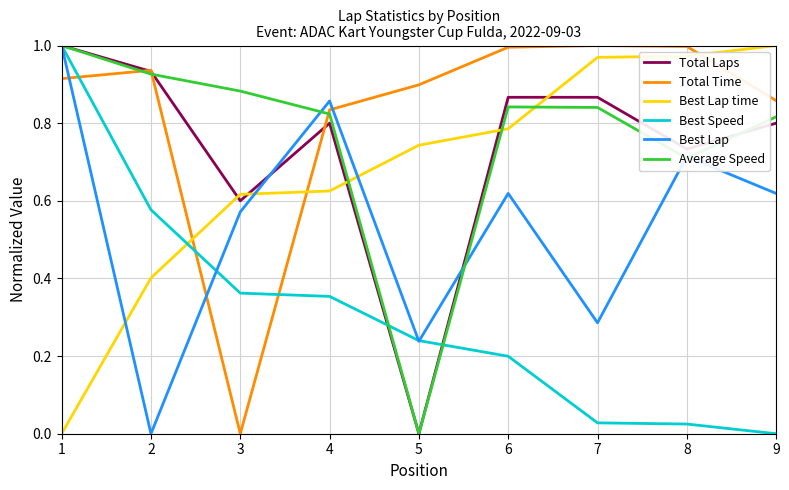

In Best Lap, how many points are higher than both neighbors (excluding endpoints)?

3